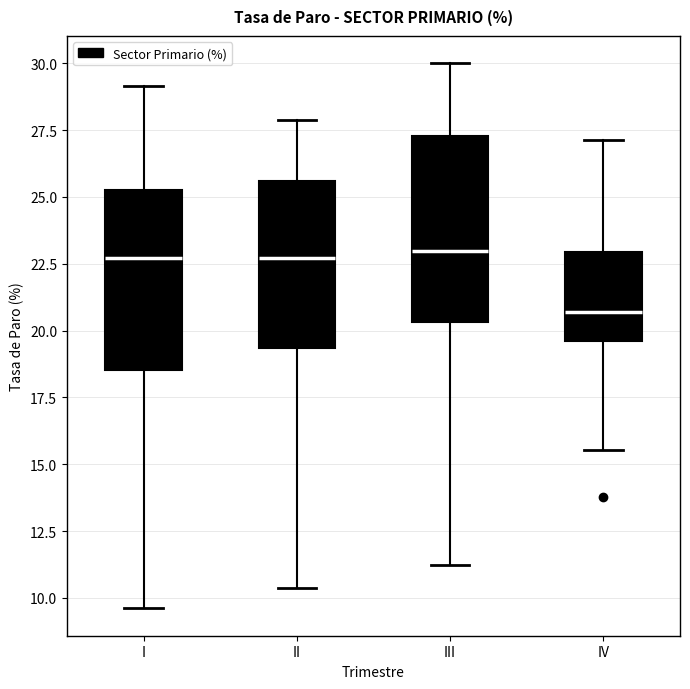

Reading left to right, read every box against the y-axis: the position of its median line, the range the box covers, and the ends of its whiskers. The values are not printed on the chart, so give them approximately, as read against the axis.

I: median 22.5, box 18.5 to 25.5, whiskers 9.5 to 29.0
II: median 22.5, box 19.5 to 25.5, whiskers 10.5 to 28.0
III: median 23.0, box 20.5 to 27.5, whiskers 11.0 to 30.0
IV: median 20.5, box 19.5 to 23.0, whiskers 15.5 to 27.0